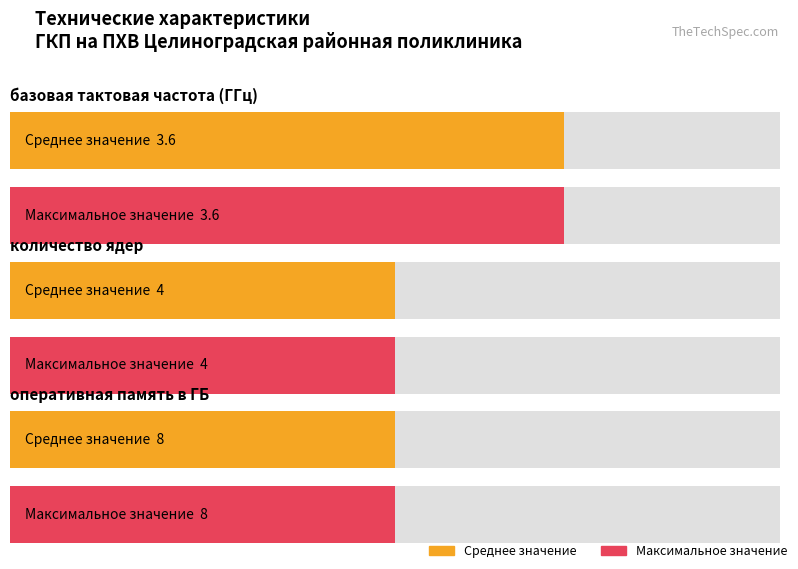

Are the bars grouped side by side (vs. stacked)?

Yes